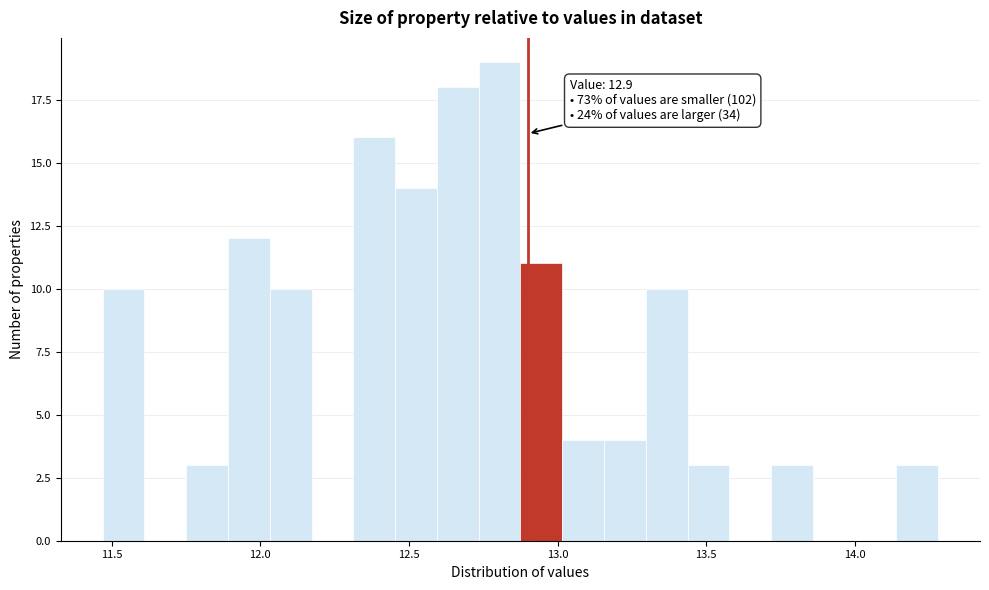

Around what value on the x-axis is the tallest bar? Give the approximate position of its centre, as read against the axis.

12.80